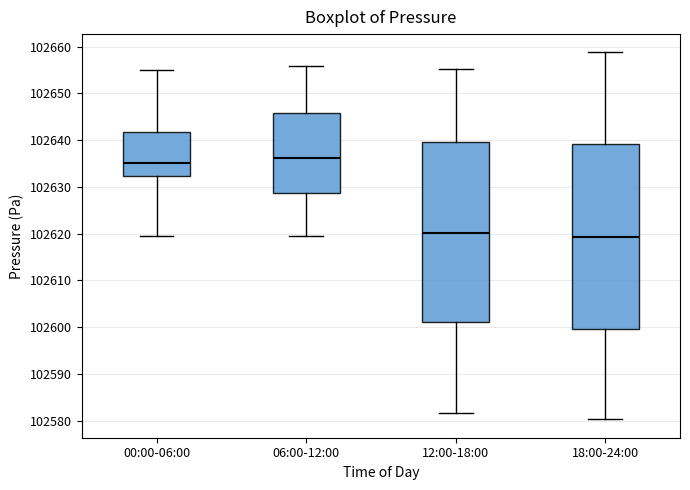

Reading left to right, read every box against the y-axis: the position of its median line, the range the box covers, and the ends of its whiskers. The values are not printed on the chart, so give them approximately, as read against the axis.

00:00-06:00: median 102635, box 102632 to 102642, whiskers 102620 to 102655
06:00-12:00: median 102636, box 102629 to 102646, whiskers 102620 to 102656
12:00-18:00: median 102620, box 102601 to 102640, whiskers 102582 to 102655
18:00-24:00: median 102619, box 102600 to 102639, whiskers 102580 to 102659